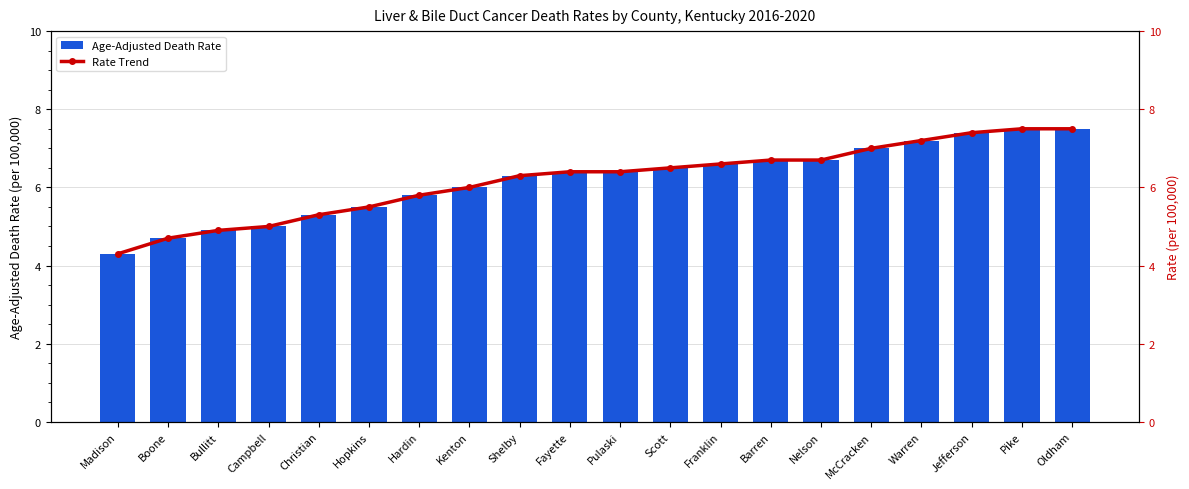

What is the label of the 16th bar from the right?

Christian